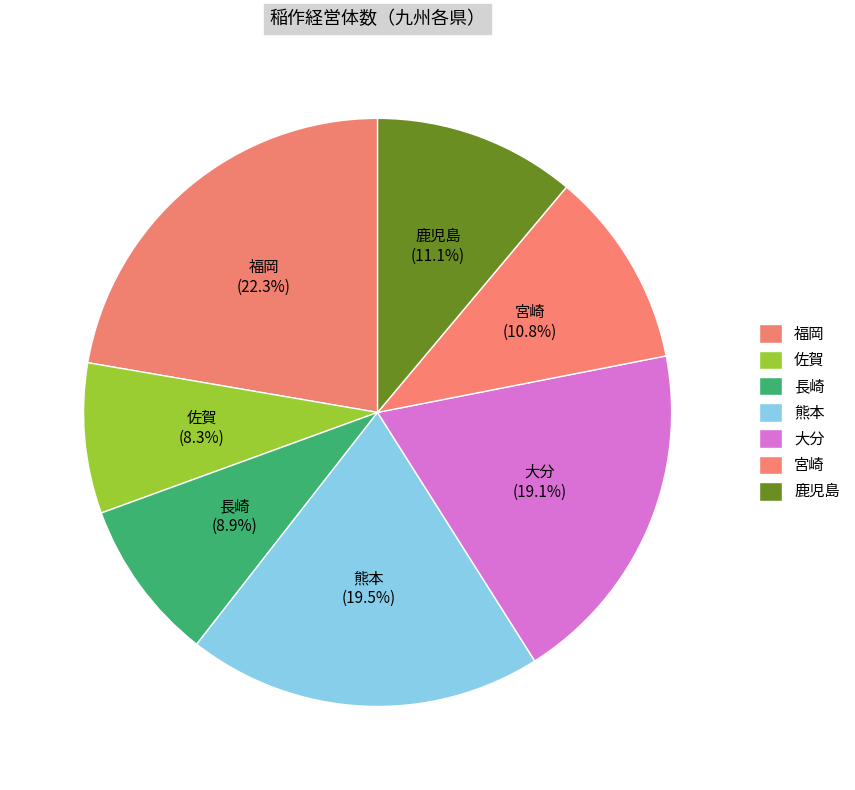

What percentage is NOT represented by 熊本?

80.5%